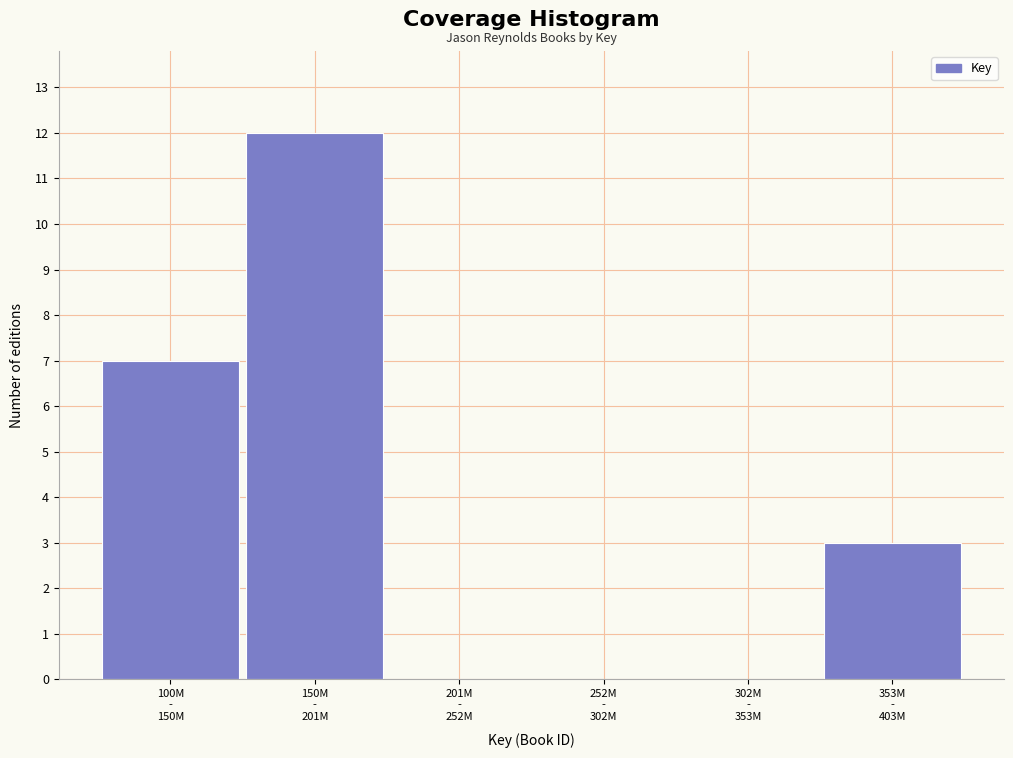

What is the sum of all values?

22